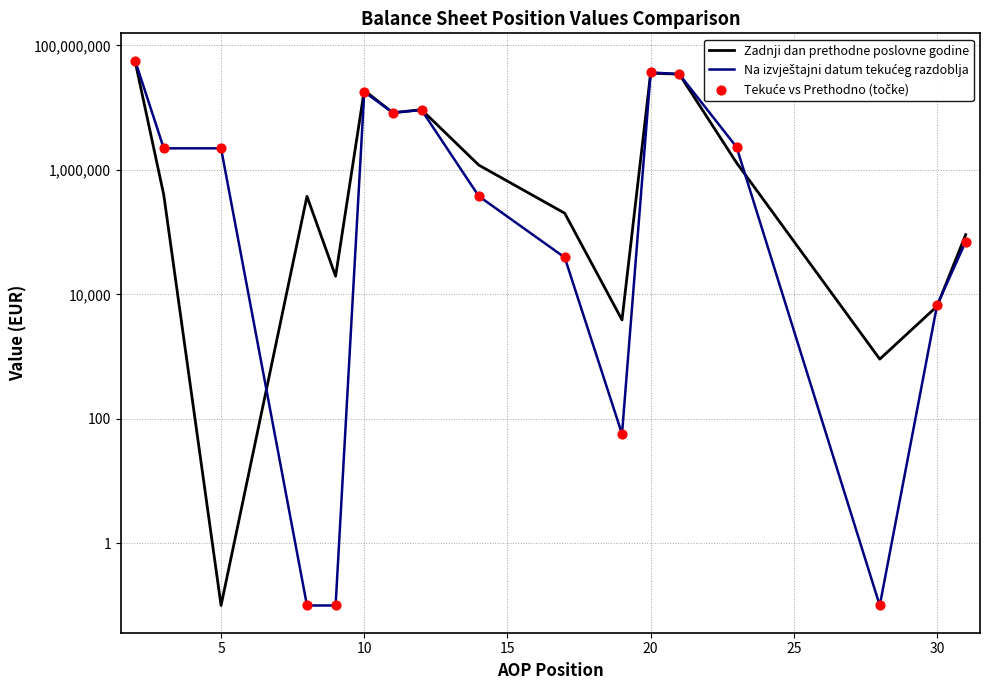

Which series has the widest spread of Y values?

Na izvještajni datum tekućeg razdoblja